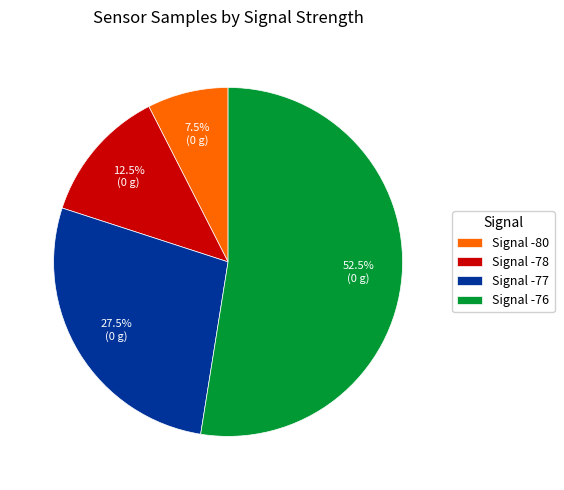

Count the number of slices in the pie.

4